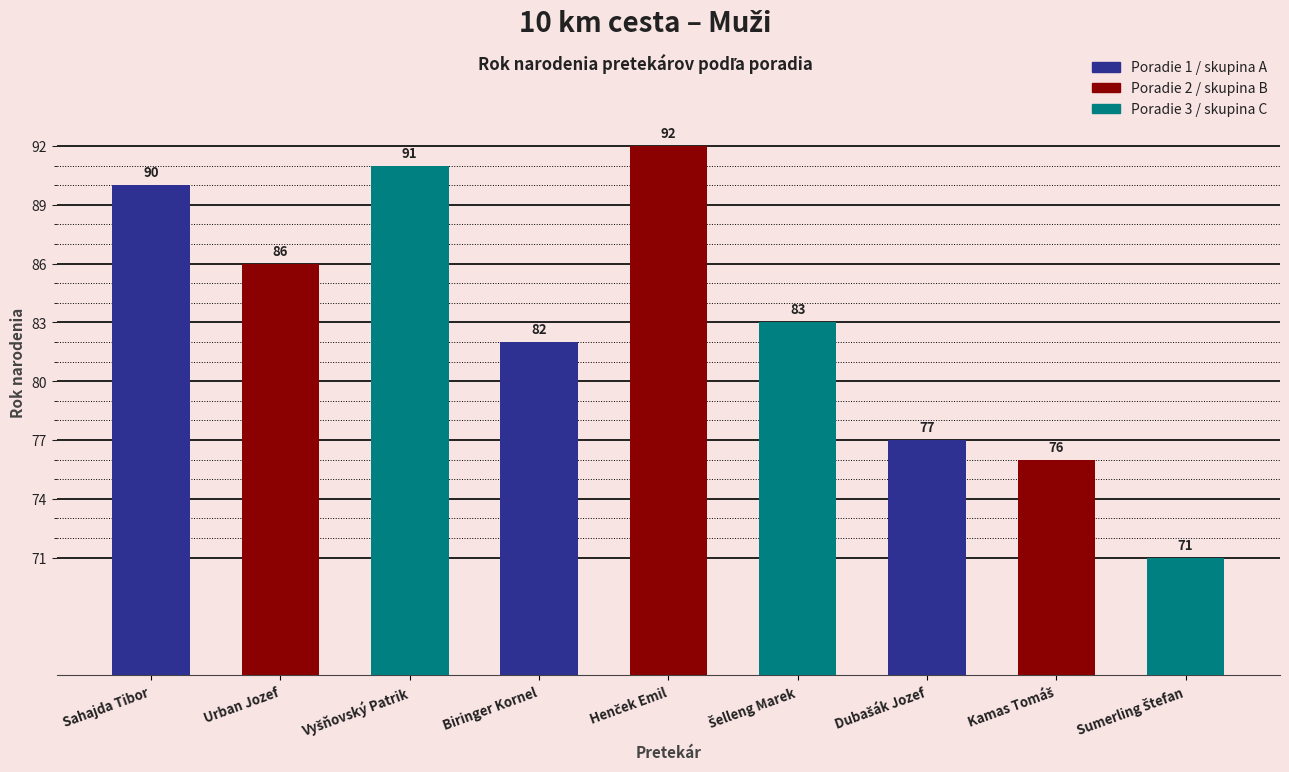

The value at Urban Jozef is 86. True or false?

True